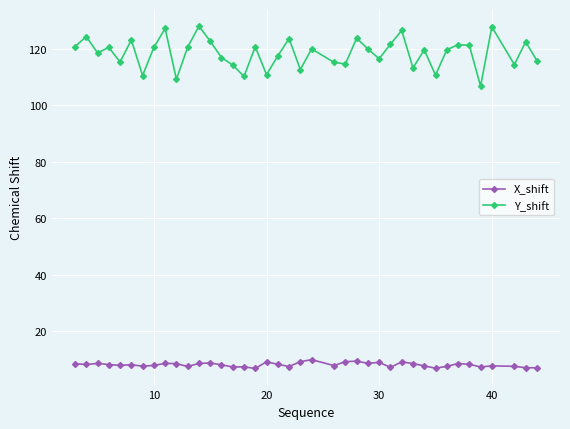

True or false: X_shift and Y_shift cross at least once.

False